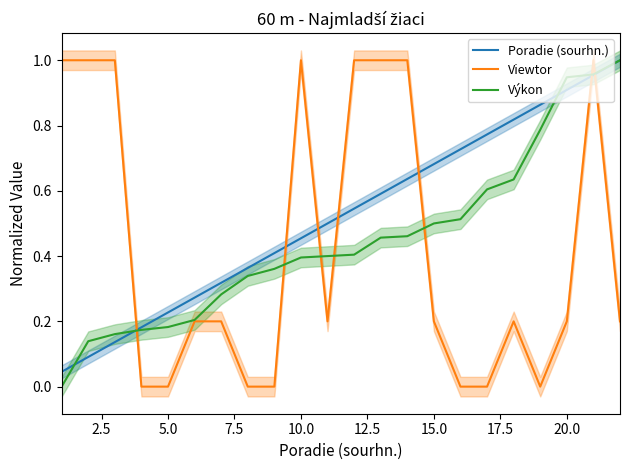

After their last crossing, which series has the higher values: Viewtor or Poradie (sourhn.)?

Poradie (sourhn.)